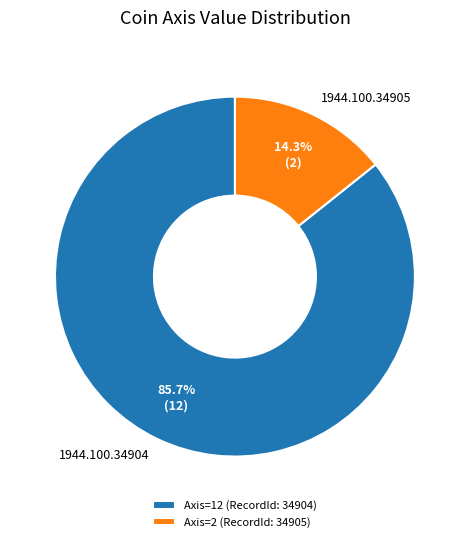

Which category has the biggest portion of the pie?

1944.100.34904